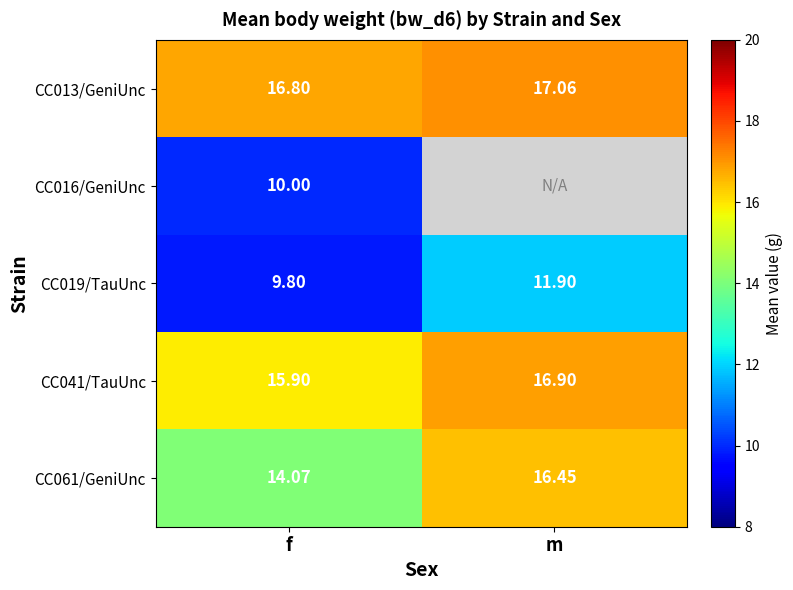

Is the value of CC019/TauUnc at m greater than the value of CC061/GeniUnc at m?

No